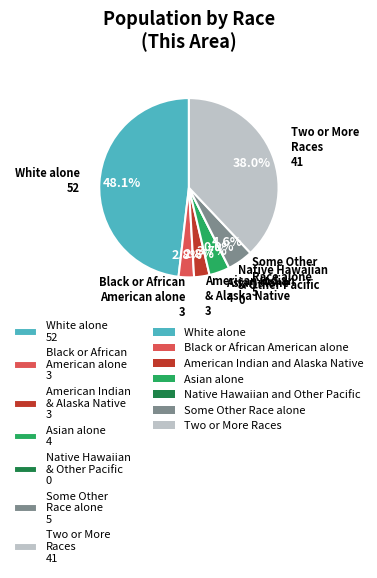

Combined, what portion of the pie is American Indian and Alaska Native and Black or African American alone?

5.6%